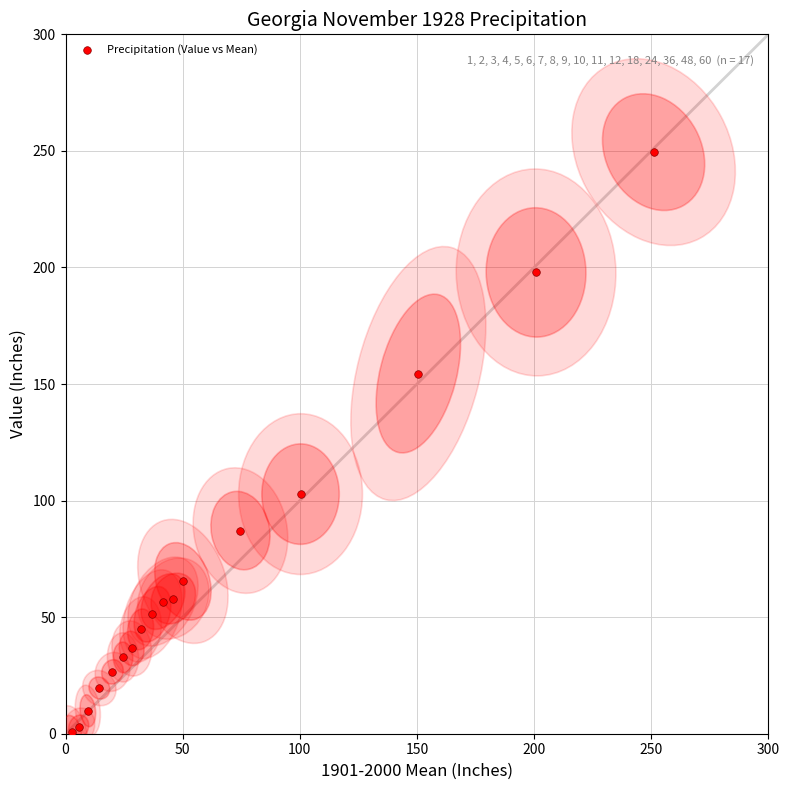

What Y value in the scatter plot is closest to 125?

102.8